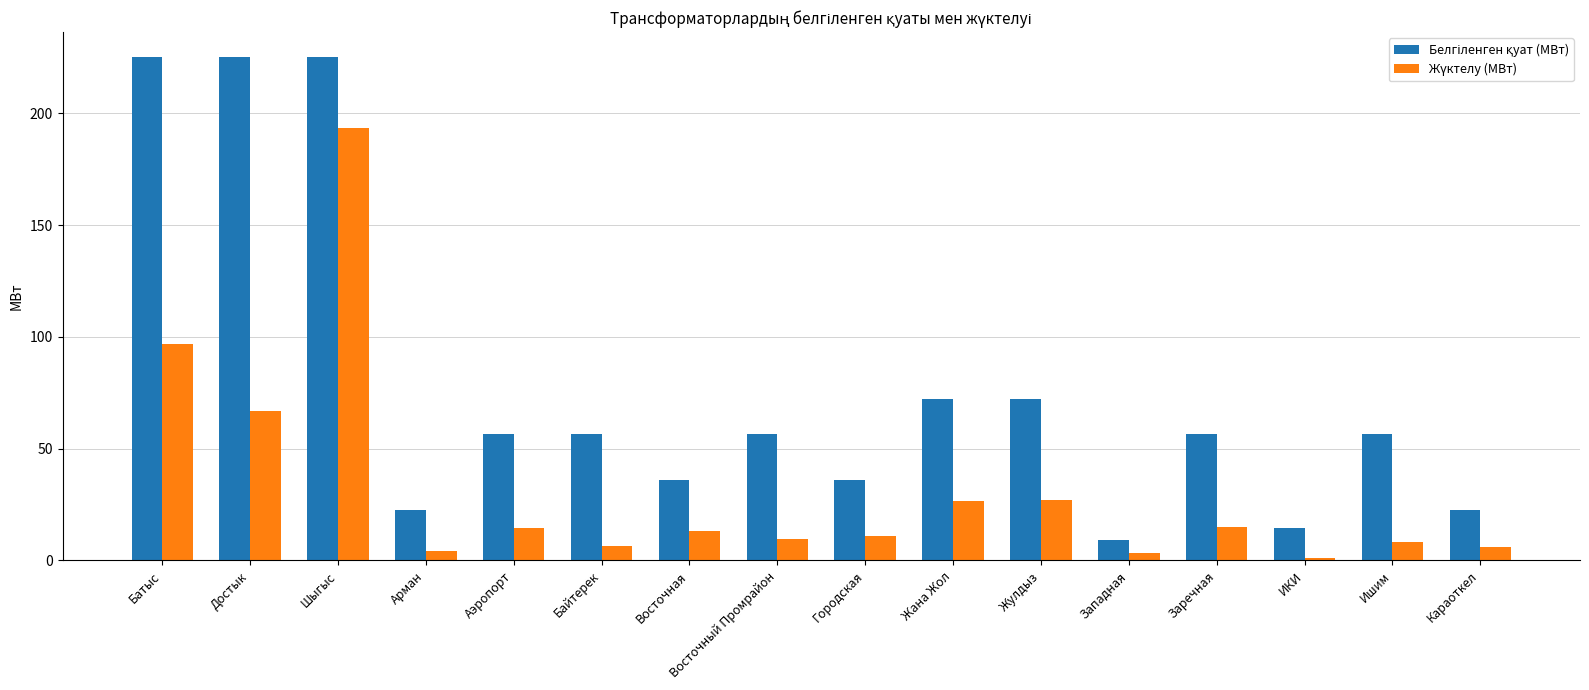

At which category is the sum across all series the highest?

Шыгыс